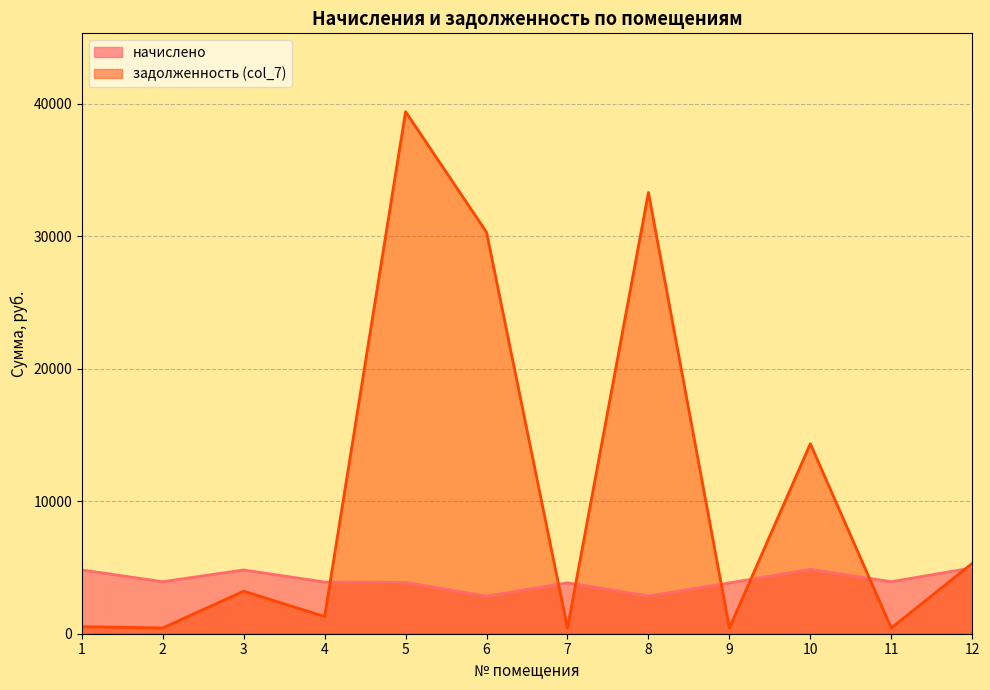

Which series changed the most between 6 and 11?

задолженность (col_7)